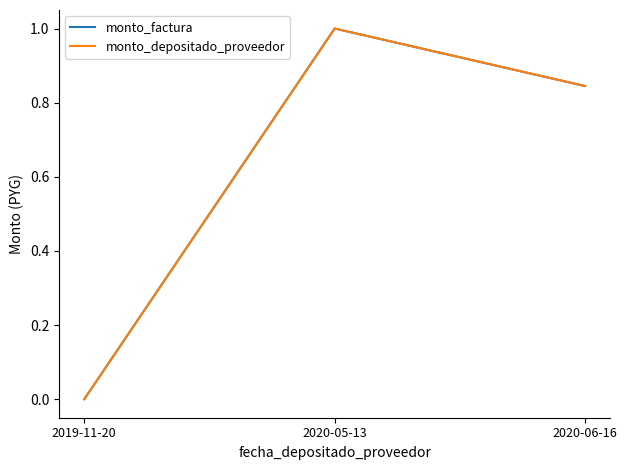

How many monto_depositado_proveedor values are between 0 and 1?

3